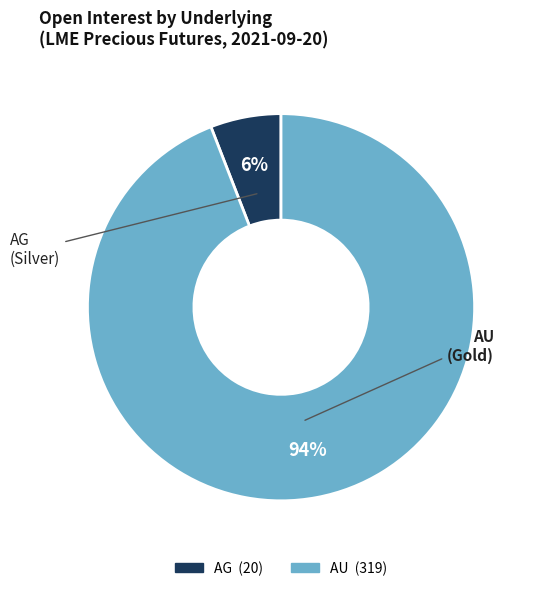

Does any single category account for the majority?

Yes